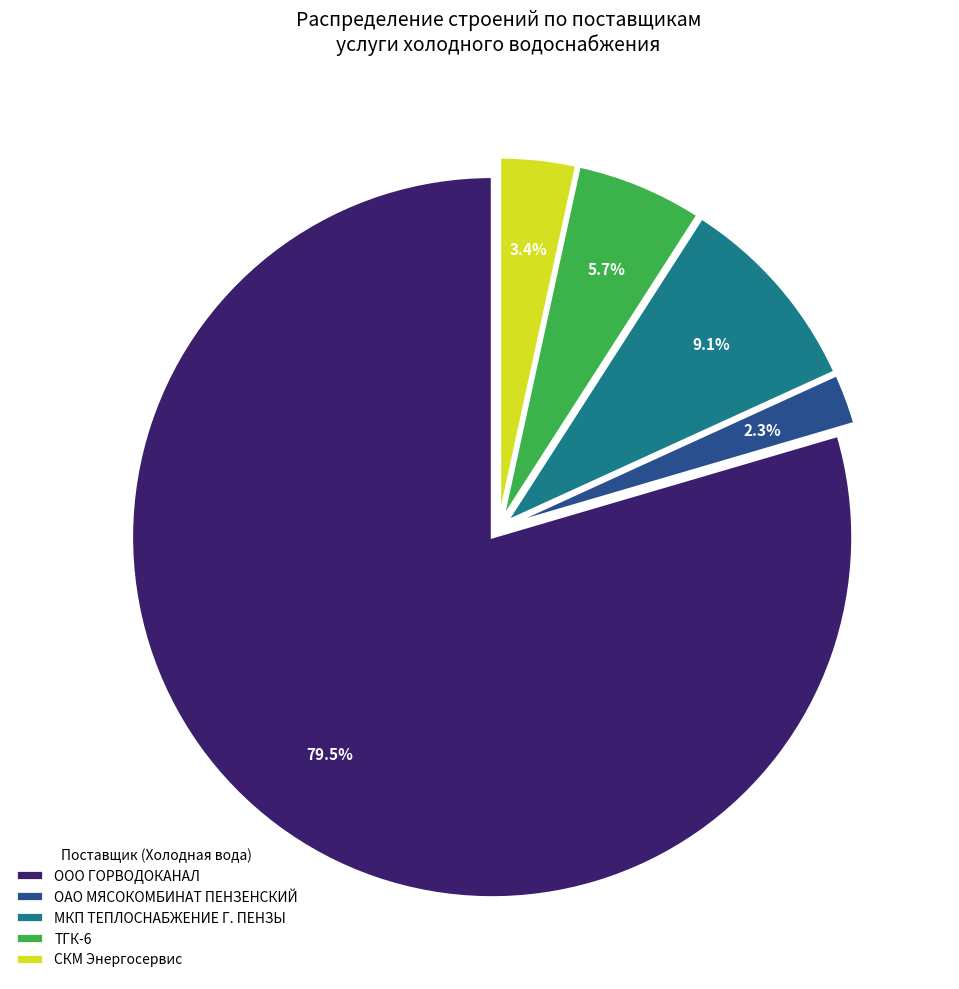

What is the ratio of the value at МКП ТЕПЛОСНАБЖЕНИЕ Г. ПЕНЗЫ to the value at СКМ Энергосервис?

2.7